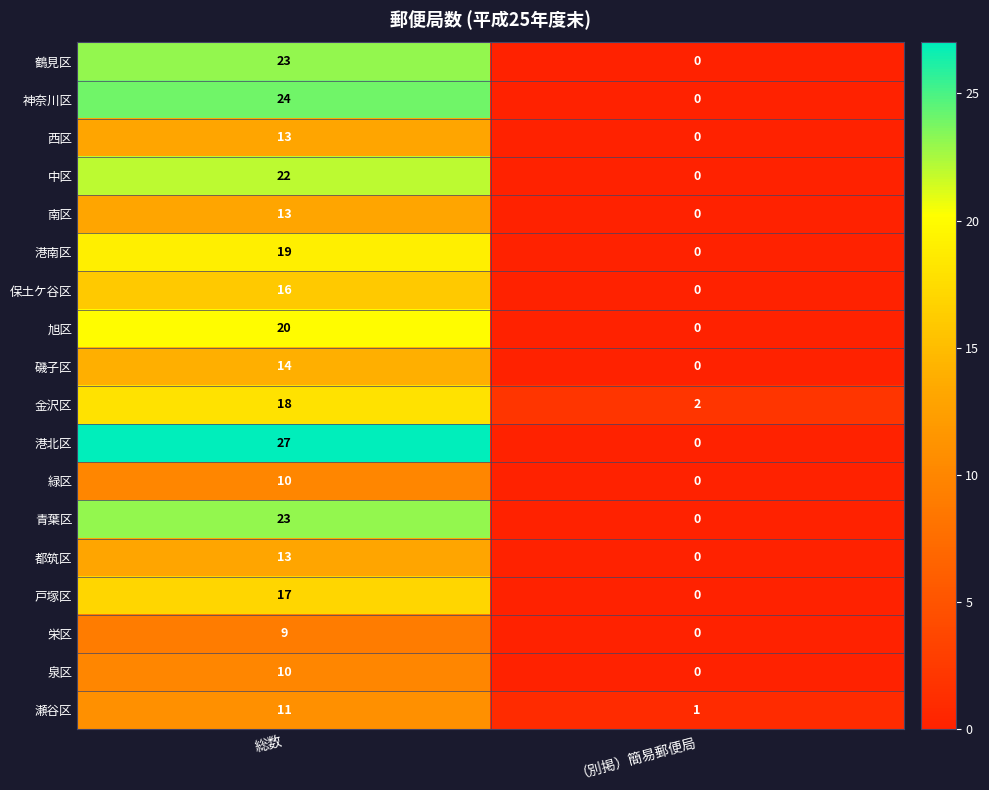

At how many categories does at least one series exceed 10?

1